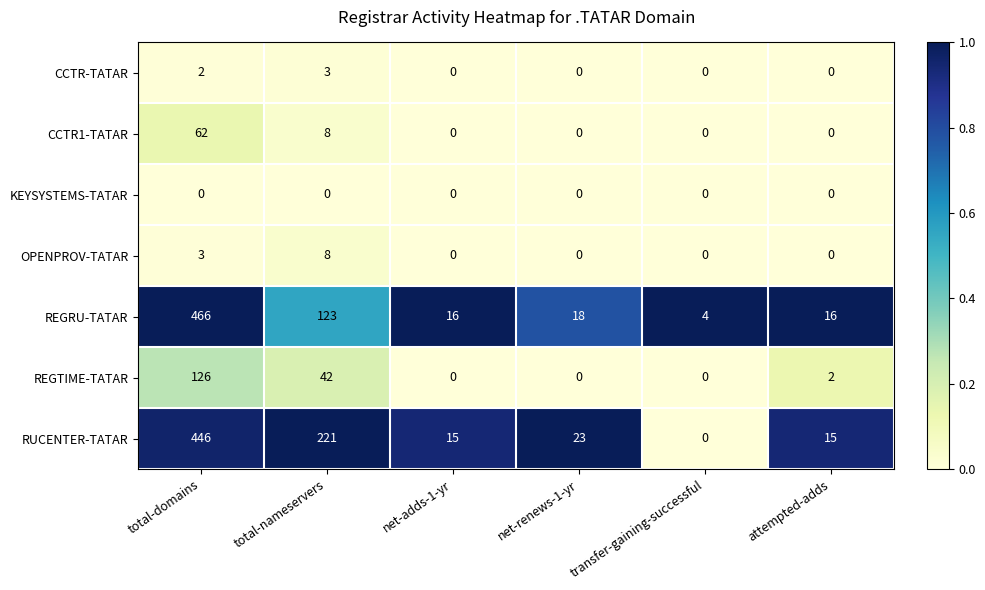

What is the difference between the maximum and minimum values in the OPENPROV-TATAR series?

8